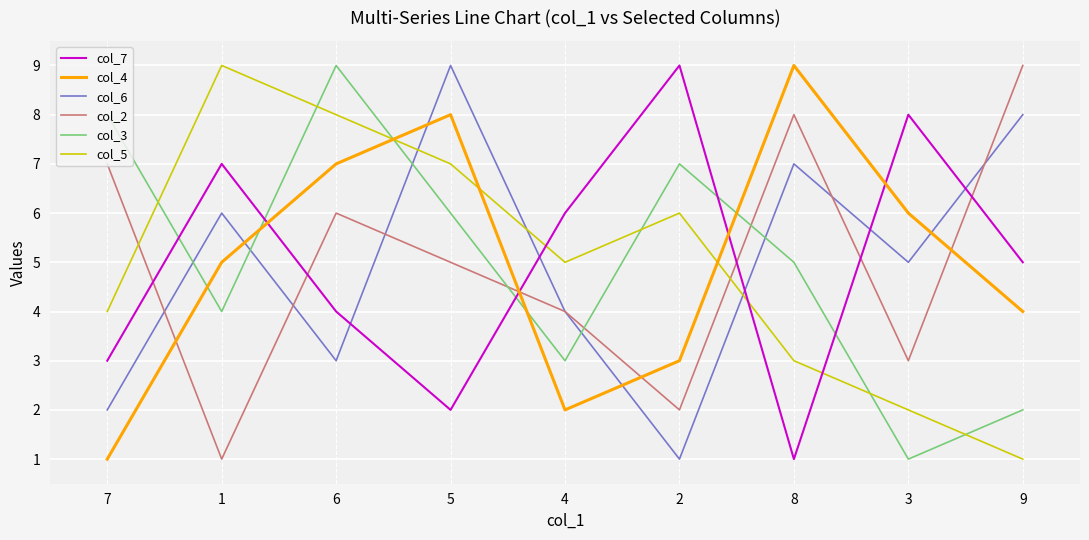

How many interior local peaks does the col_2 series have?

2